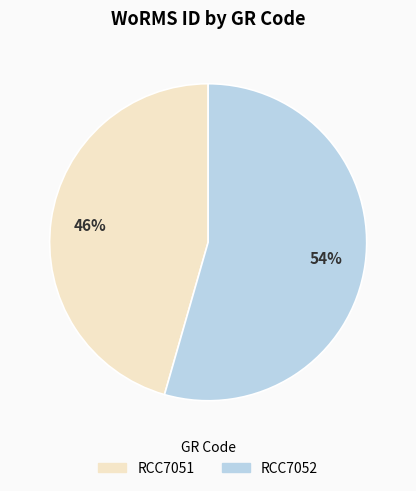

To the nearest percent, what portion does RCC7052 represent?

54%